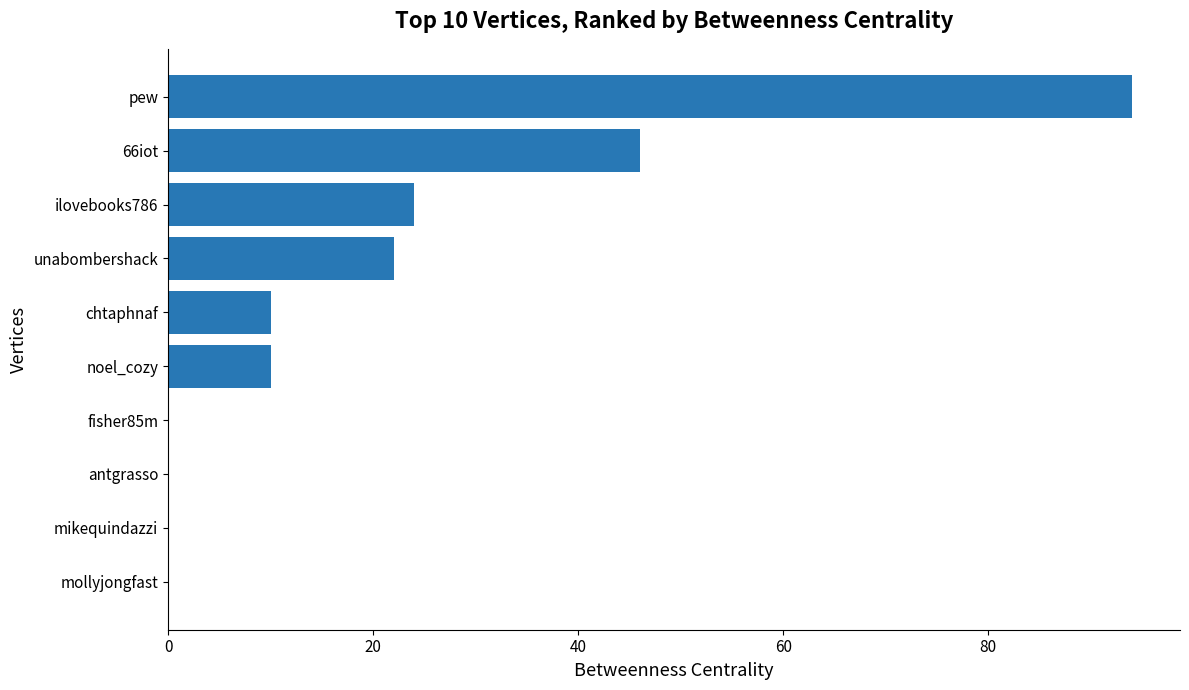

Which has a higher value, noel_cozy or pew?

pew